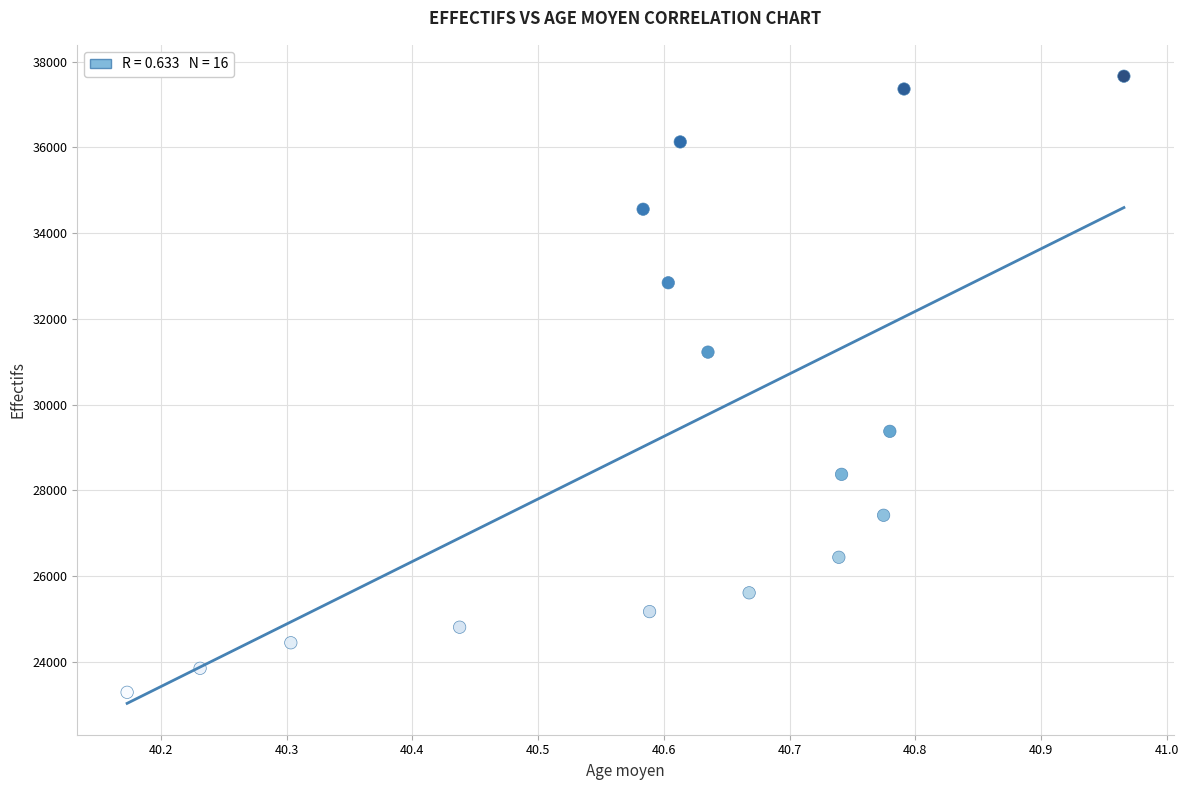

What Y value in the scatter plot is closest to 30472?

31222